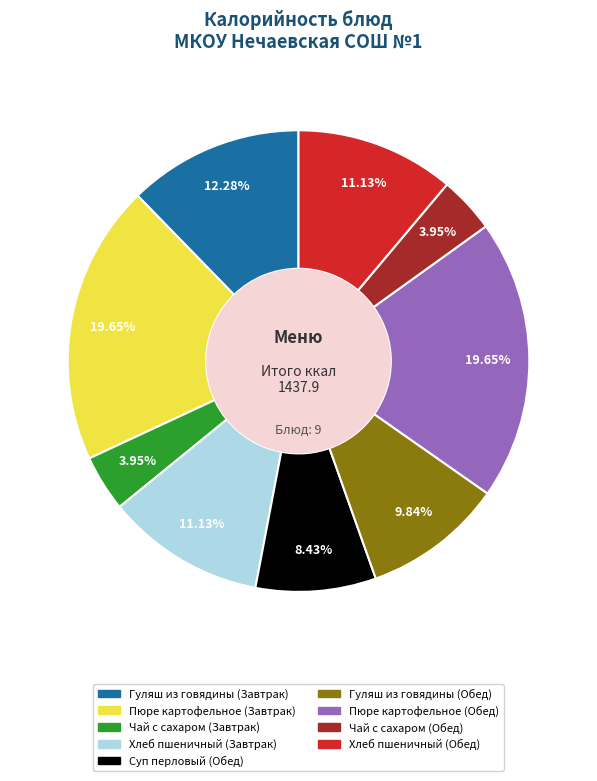

Is there a majority slice in this chart?

No